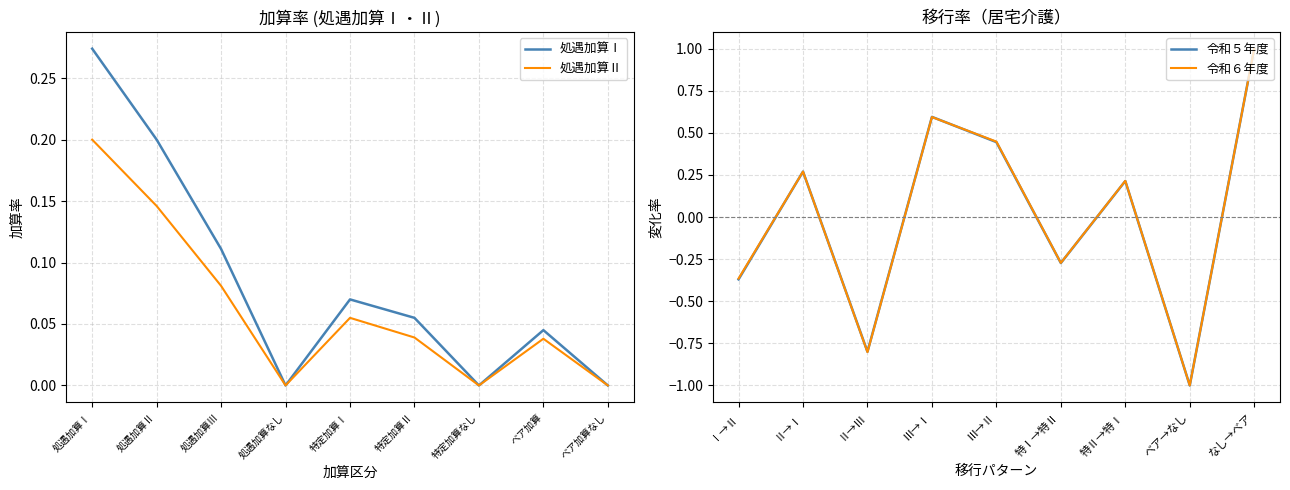

What is the difference between the second highest and minimum values in the 令和６年度 series?

1.6